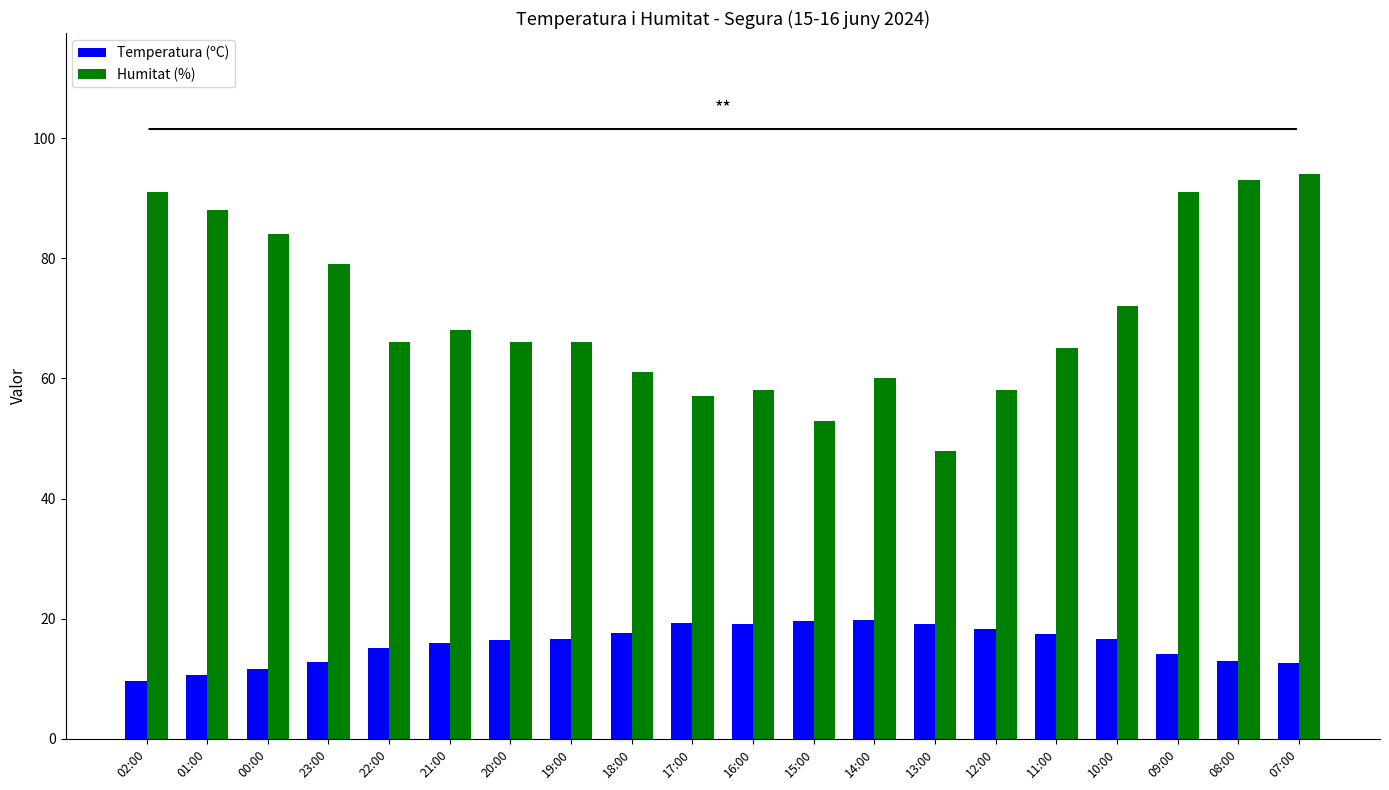

What is the sum of the Humitat (%) values at 21:00 and 12:00?

126.0